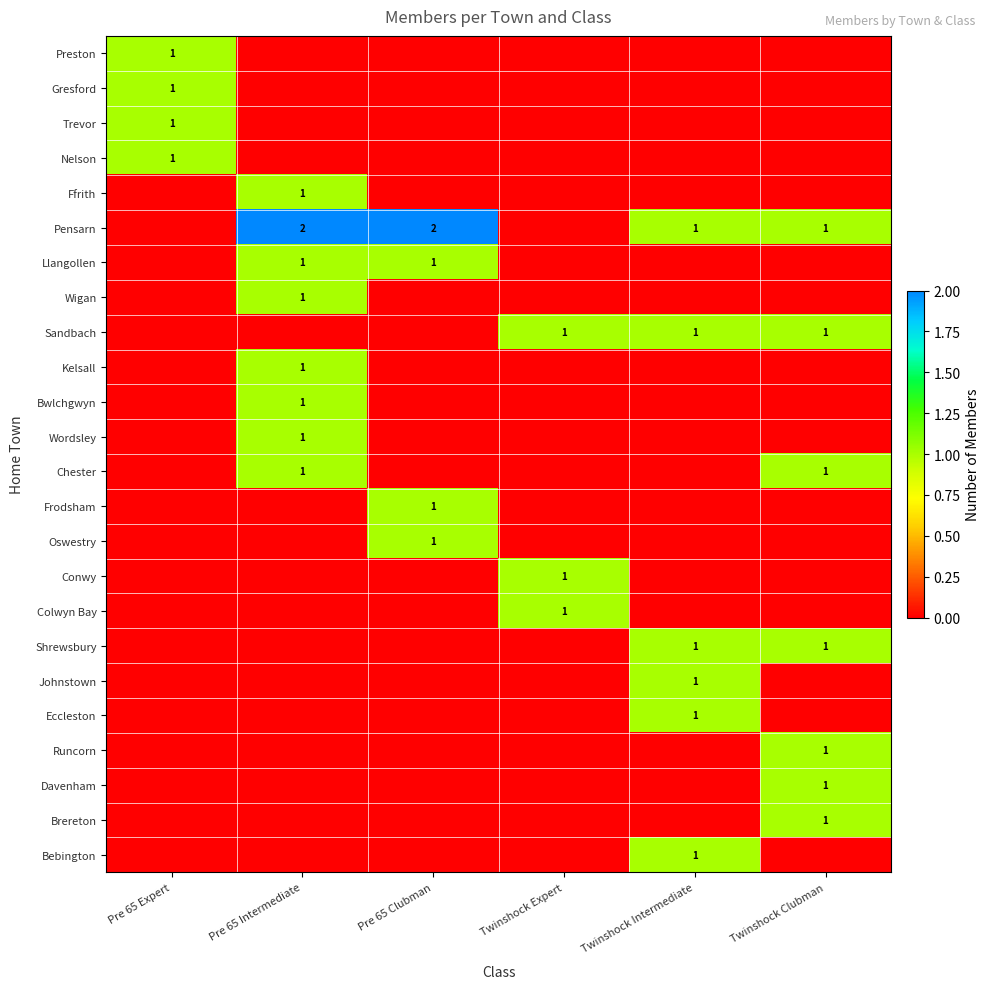

True or false: Nelson has a value of 1 at Pre 65 Expert.

True